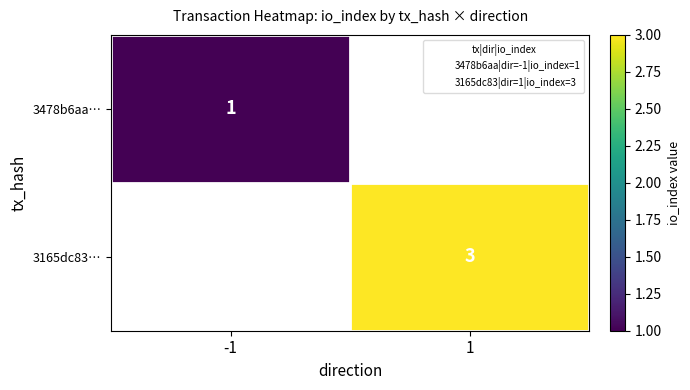

Is the value of 3478b6aa… at -1 greater than the value of 3165dc83… at 1?

No